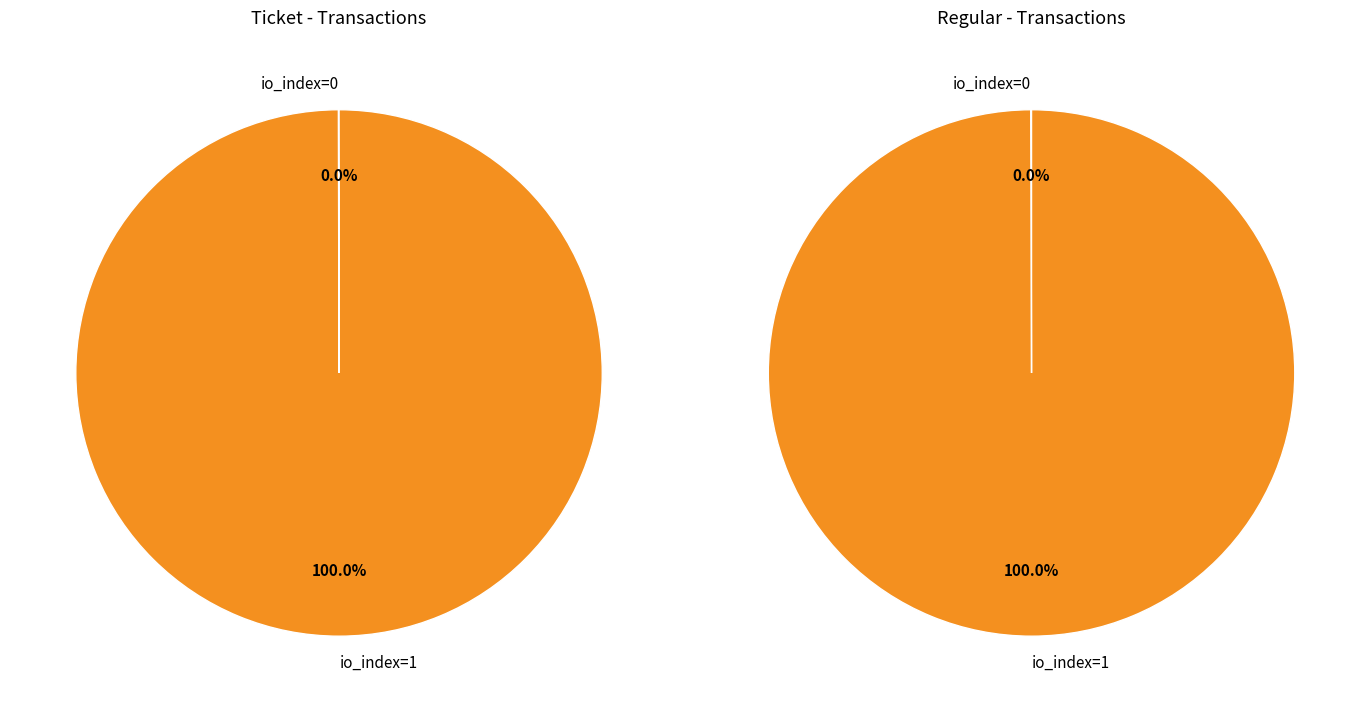

Count the number of slices in the pie.

2